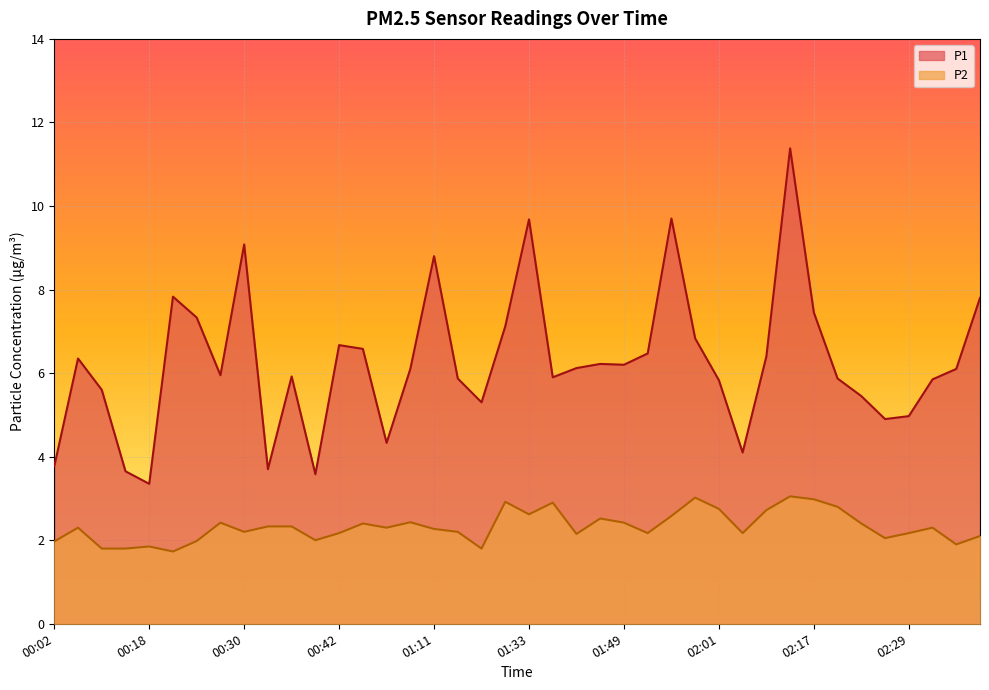

At which category is the sum across all series the highest?

02:14